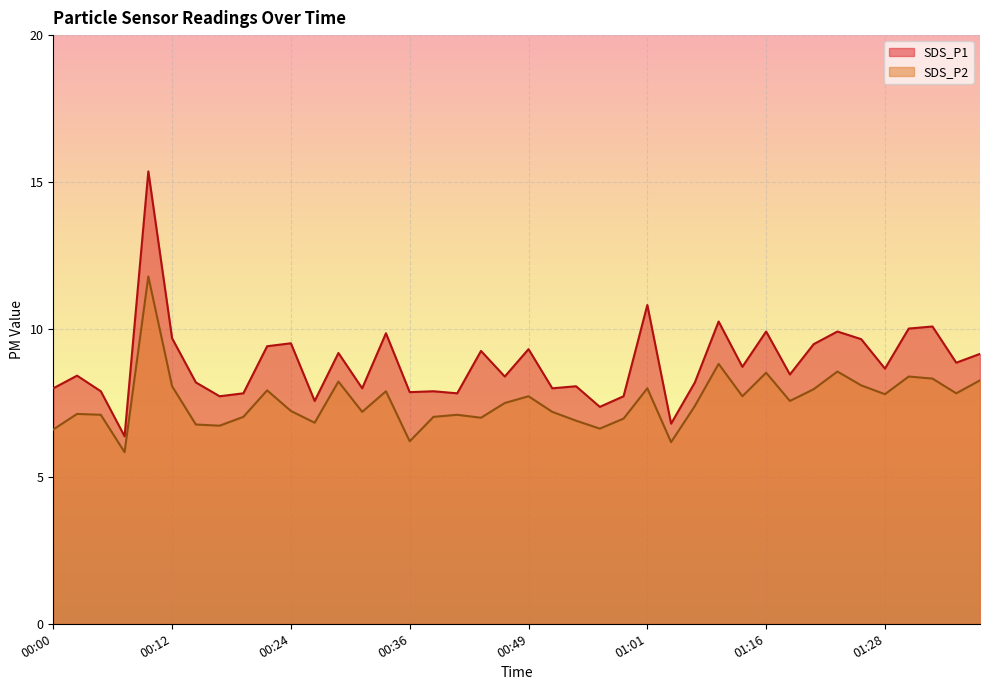

Reading right to left, what are all the values shown in this chart?

SDS_P1: 01:38=9.2	01:36=8.9	01:33=10.1	01:31=10.0	01:28=8.7	01:26=9.7	01:23=9.9	01:21=9.5	01:18=8.5	01:16=9.9	01:13=8.7	01:11=10.3	01:09=8.2	01:03=6.8	01:01=10.8	00:59=7.7	00:56=7.4	00:54=8.1	00:51=8.0	00:49=9.3	00:46=8.4	00:44=9.3	00:41=7.8	00:39=7.9	00:36=7.9	00:34=9.9	00:31=8.0	00:29=9.2	00:27=7.6	00:24=9.5	00:22=9.4	00:19=7.8	00:17=7.7	00:14=8.2	00:12=9.7	00:10=15.4	00:07=6.4	00:05=7.9	00:02=8.4	00:00=8.0
SDS_P2: 01:38=8.3	01:36=7.8	01:33=8.3	01:31=8.4	01:28=7.8	01:26=8.1	01:23=8.6	01:21=8.0	01:18=7.6	01:16=8.5	01:13=7.7	01:11=8.8	01:09=7.4	01:03=6.2	01:01=8.0	00:59=7.0	00:56=6.6	00:54=6.9	00:51=7.2	00:49=7.7	00:46=7.5	00:44=7.0	00:41=7.1	00:39=7.0	00:36=6.2	00:34=7.9	00:31=7.2	00:29=8.2	00:27=6.8	00:24=7.2	00:22=7.9	00:19=7.0	00:17=6.7	00:14=6.8	00:12=8.1	00:10=11.8	00:07=5.8	00:05=7.1	00:02=7.1	00:00=6.6